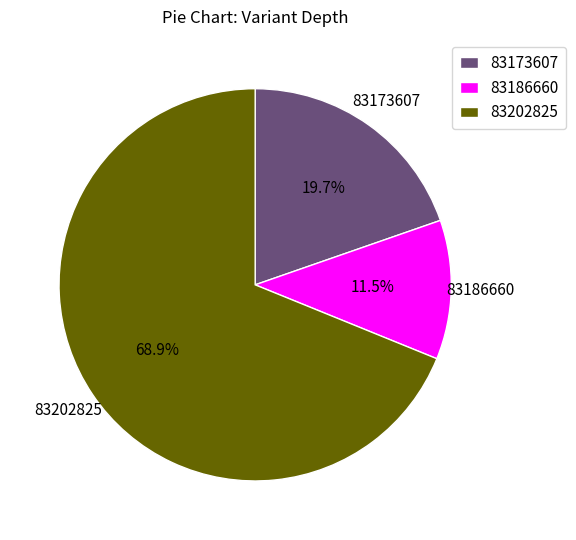

What is the ratio of the value at 83173607 to the value at 83186660?

1.7